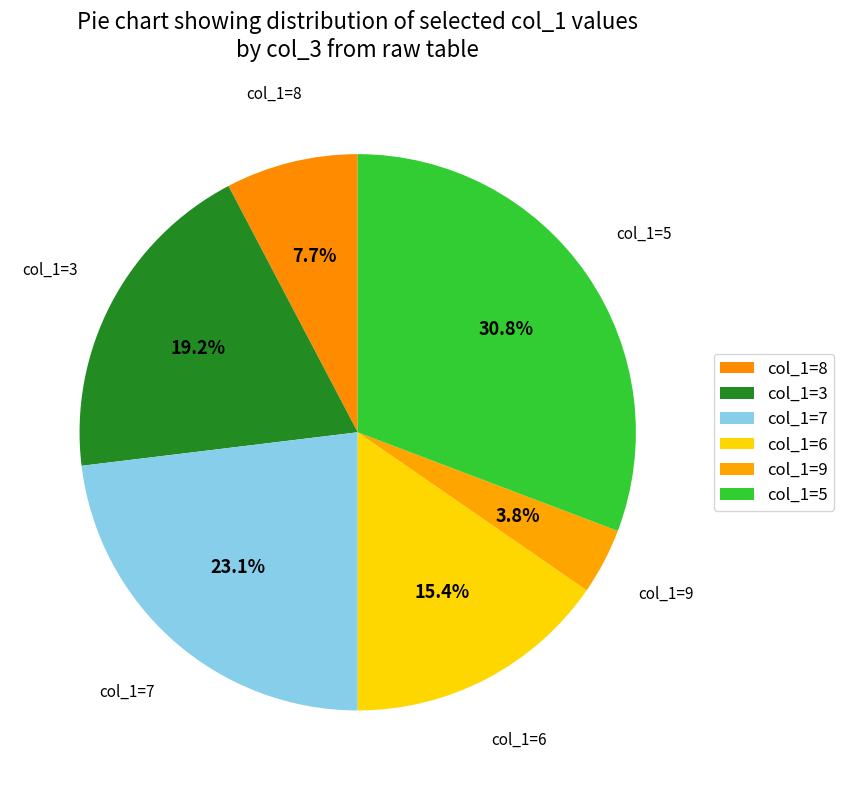

Count the number of slices in the pie.

6